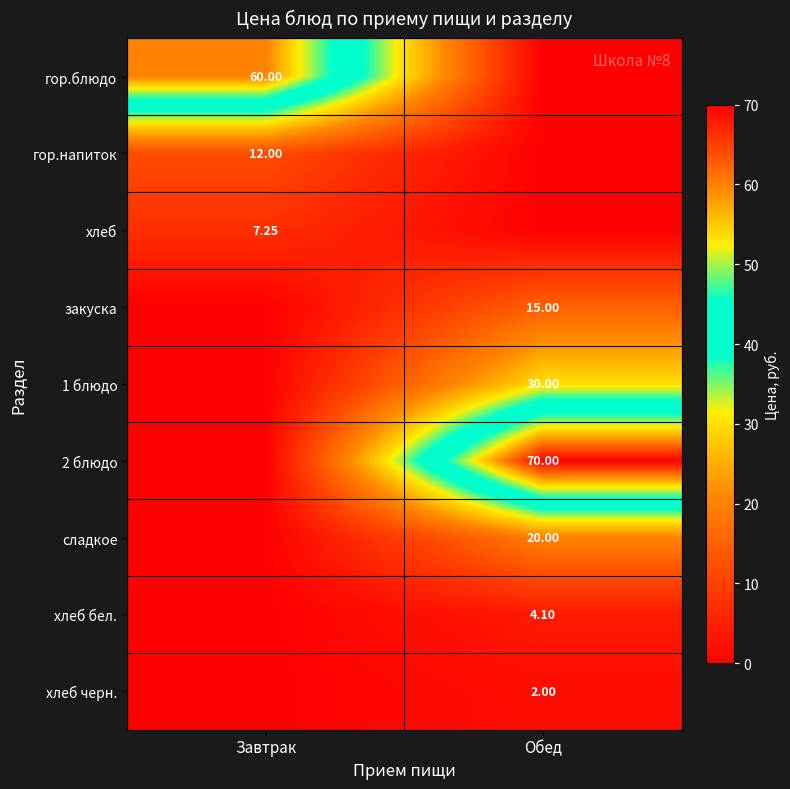

Is the value of 2 блюдо at Обед greater than the value of сладкое at Обед?

Yes